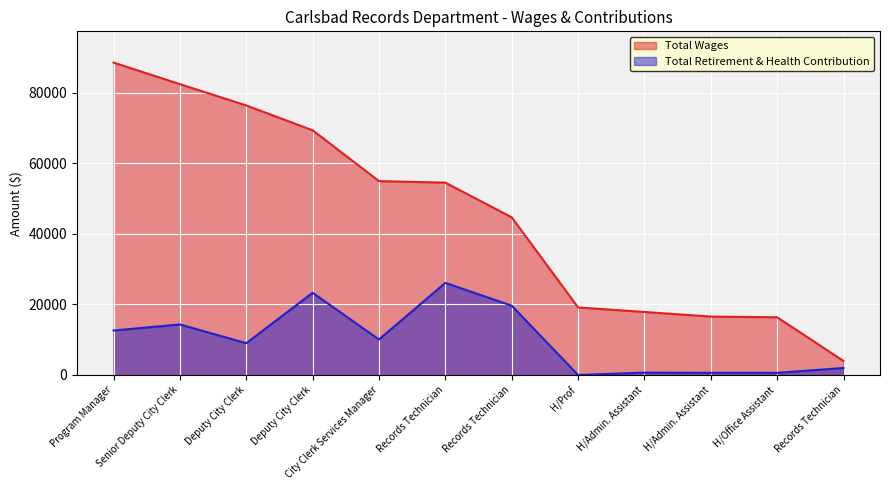

True or false: Total Wages and Total Retirement & Health Contribution cross at least once.

False